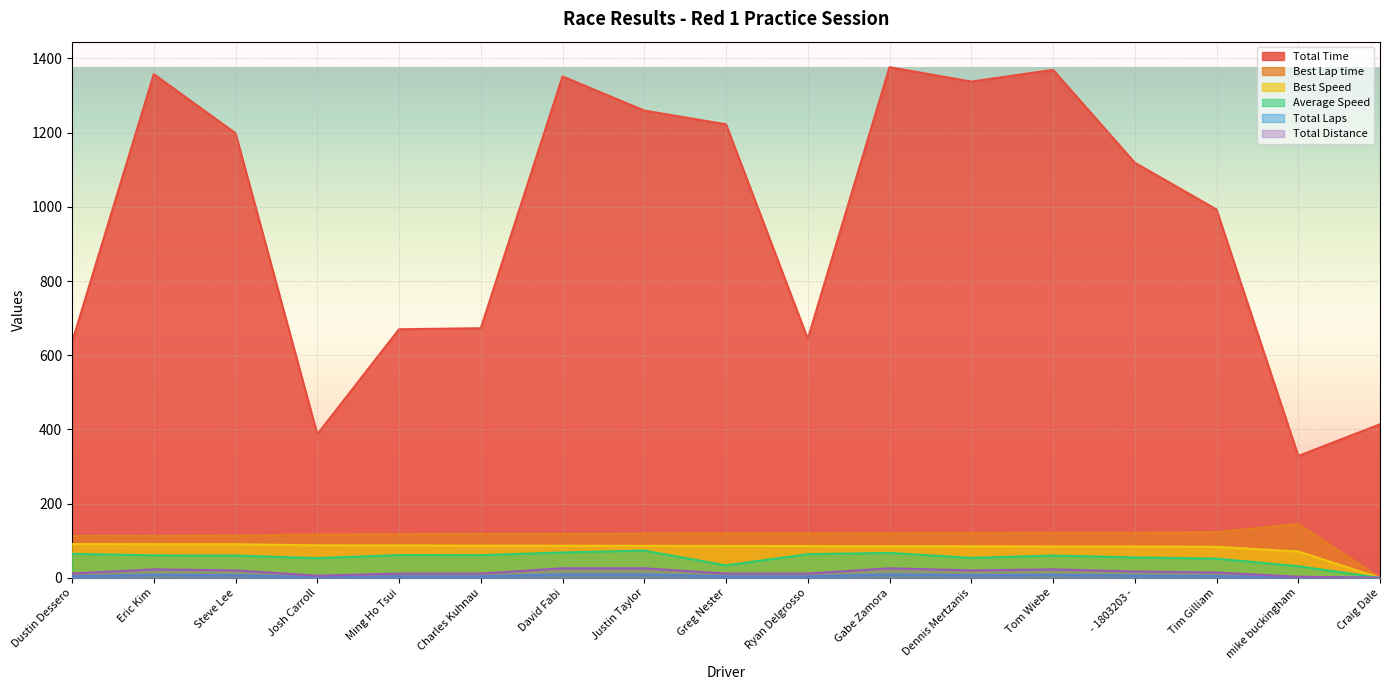

What is the average value of the Average Speed series?

54.0